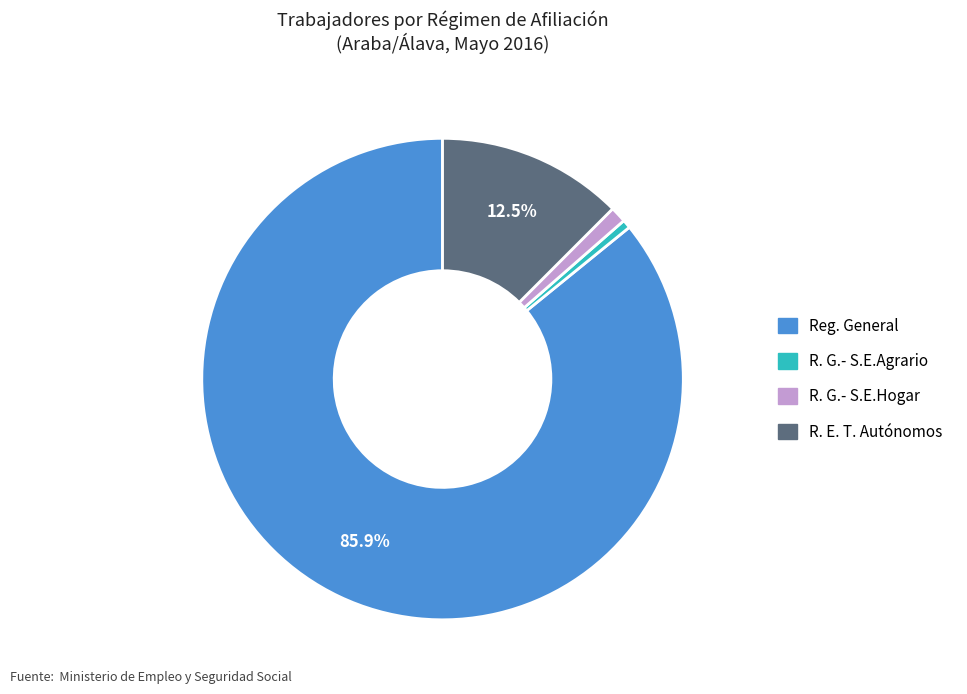

Between R. E. T. Autónomos and R. G.- S.E.Agrario, which is larger?

R. E. T. Autónomos